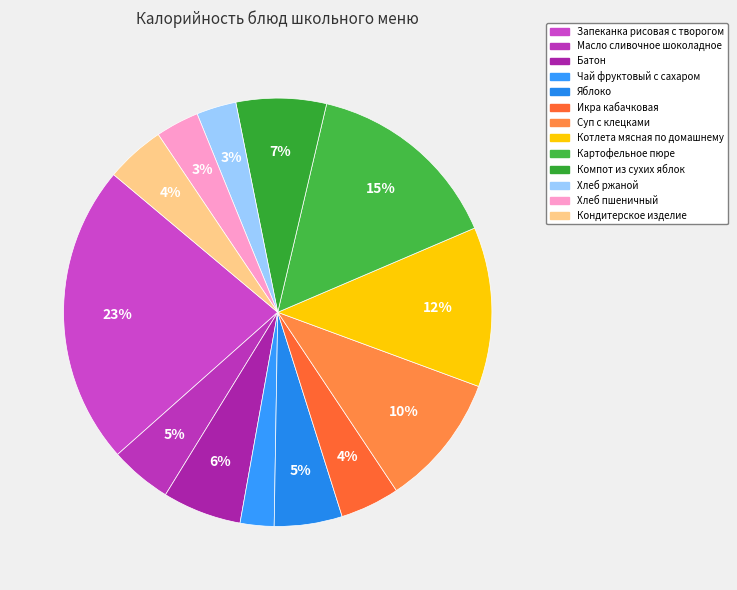

Which has a higher value, Батон or Кондитерское изделие?

Батон